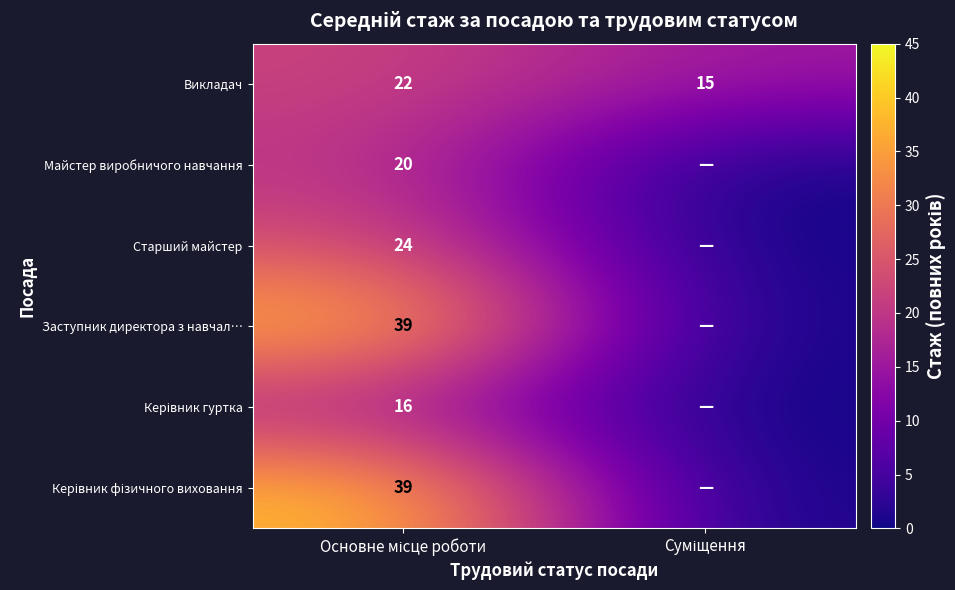

Which has a higher value, Суміщення or Основне місце роботи?

Основне місце роботи